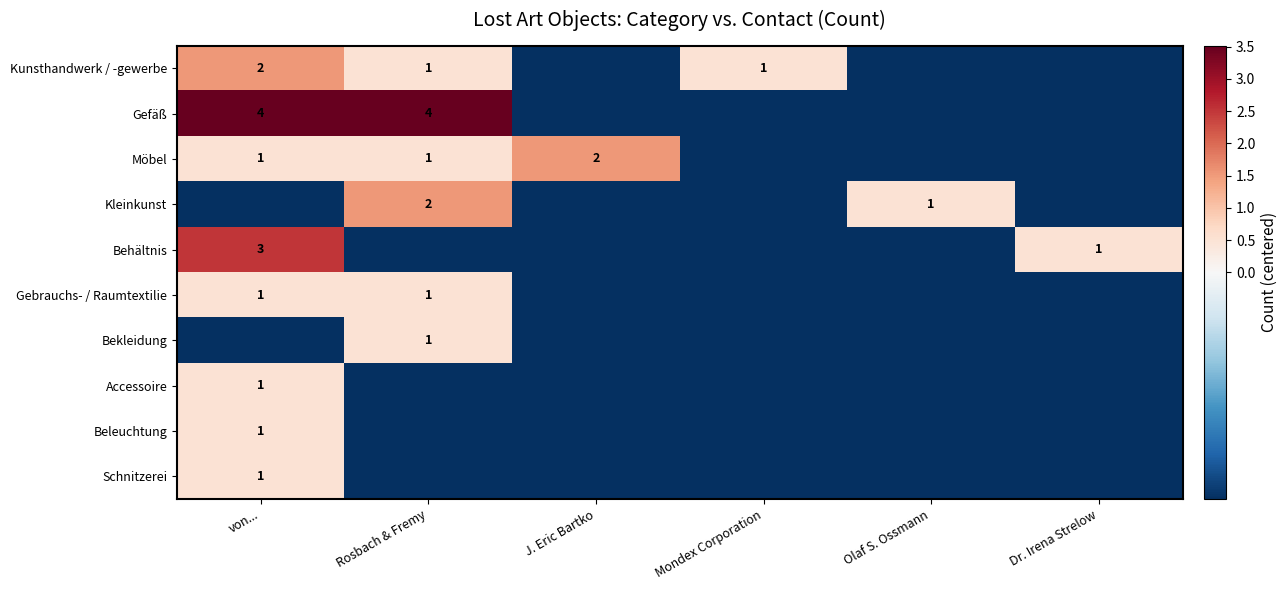

How many data points in Accessoire are less than 0?

5